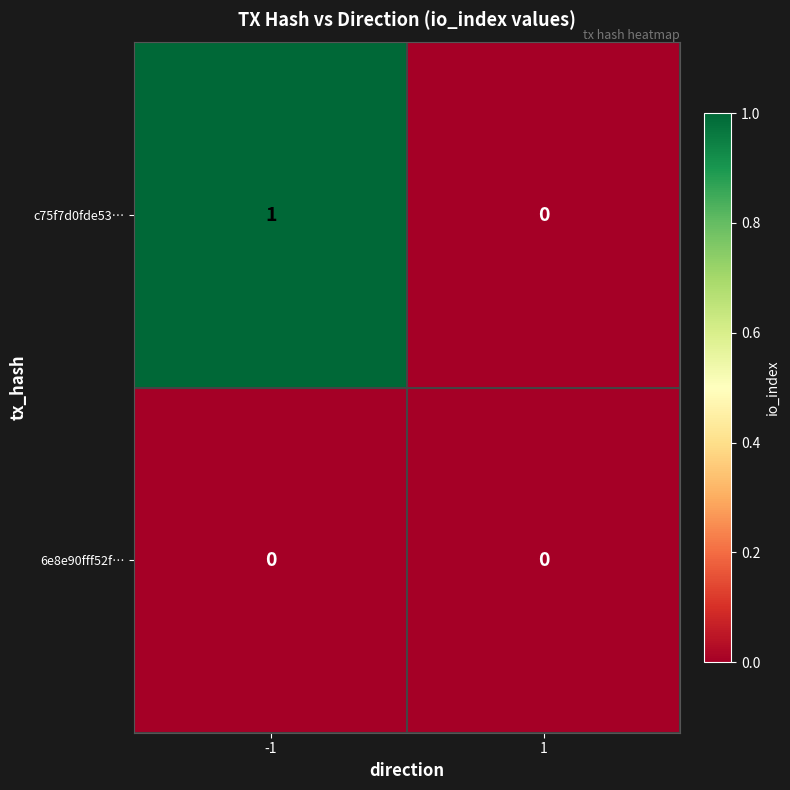

Reading right to left, list all the values displayed in this chart.

c75f7d0fde53…: 0	1
6e8e90fff52f…: 0	0